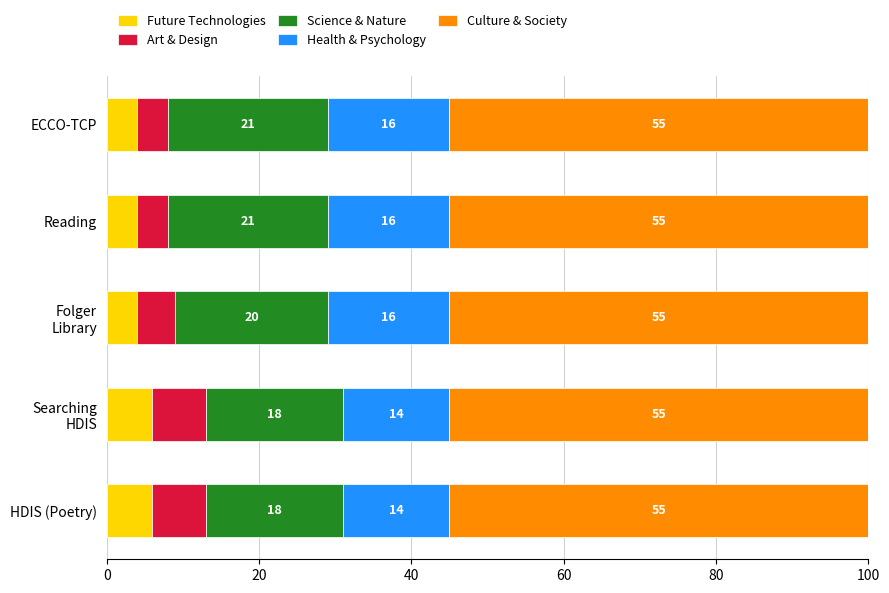

What is the average value of the Future Technologies series?

5